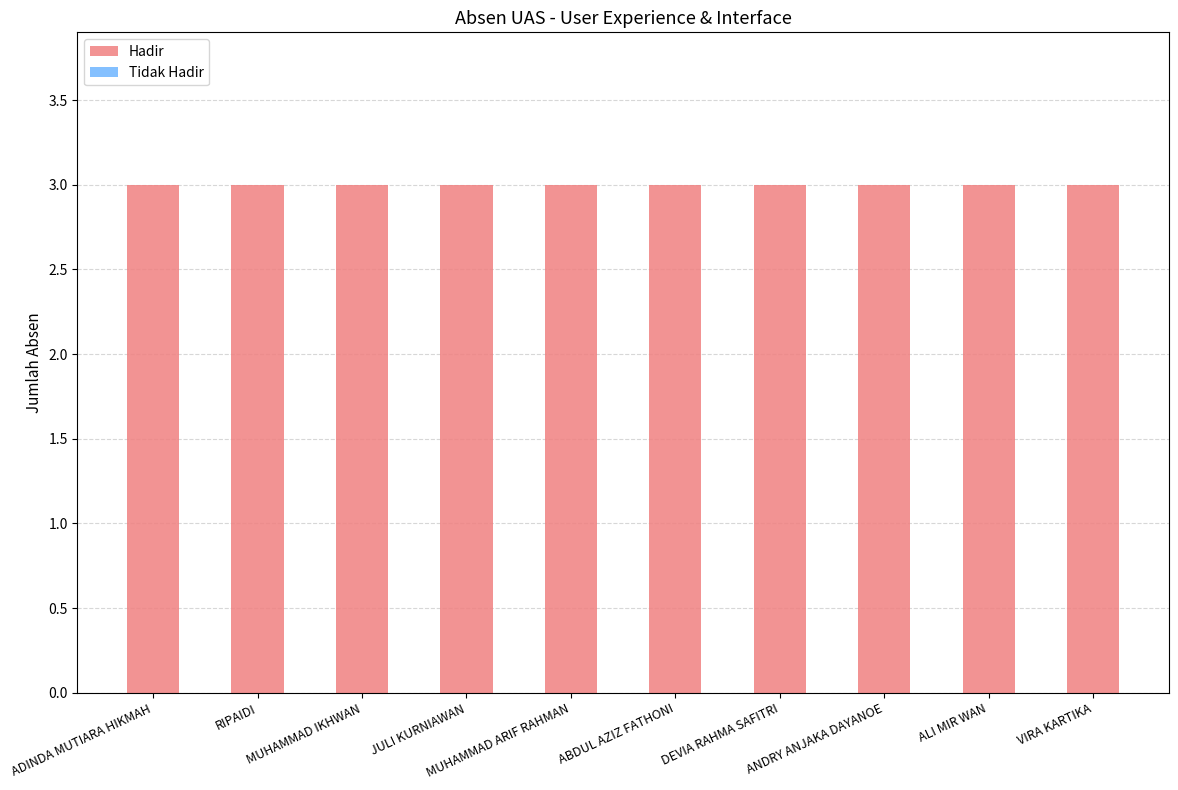

Reading left to right, what are all the values shown in this chart?

Hadir: ADINDA MUTIARA HIKMAH=3	RIPAIDI=3	MUHAMMAD IKHWAN=3	JULI KURNIAWAN=3	MUHAMMAD ARIF RAHMAN=3	ABDUL AZIZ FATHONI=3	DEVIA RAHMA SAFITRI=3	ANDRY ANJAKA DAYANOE=3	ALI MIR WAN=3	VIRA KARTIKA=3
Tidak Hadir: ADINDA MUTIARA HIKMAH=0	RIPAIDI=0	MUHAMMAD IKHWAN=0	JULI KURNIAWAN=0	MUHAMMAD ARIF RAHMAN=0	ABDUL AZIZ FATHONI=0	DEVIA RAHMA SAFITRI=0	ANDRY ANJAKA DAYANOE=0	ALI MIR WAN=0	VIRA KARTIKA=0